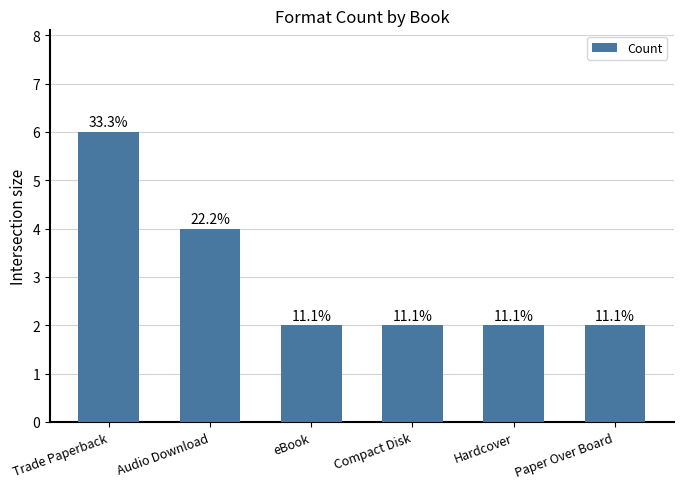

The chart shows a value of 3 at Compact Disk. True or false?

False